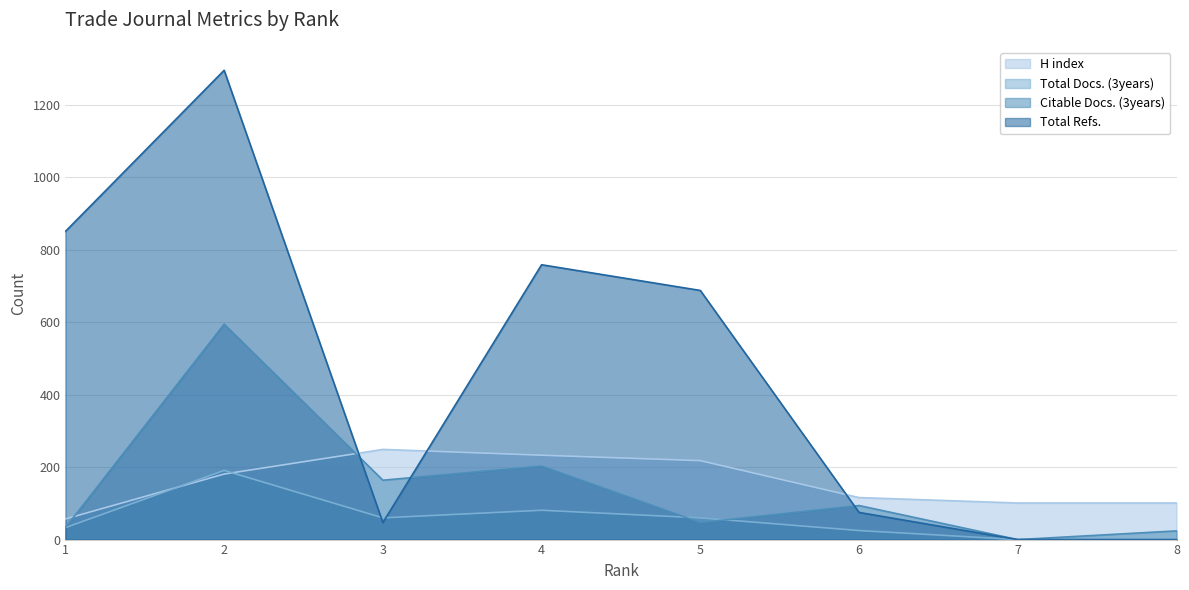

Does the chart have visible grid lines?

Yes